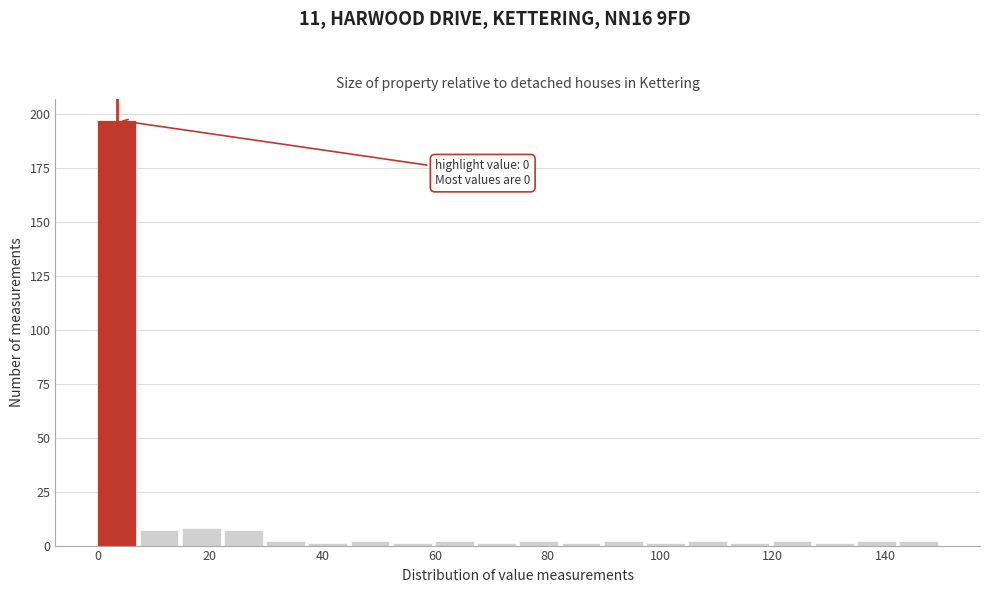

Around what value on the x-axis is the tallest bar? Give the approximate position of its centre, as read against the axis.

4